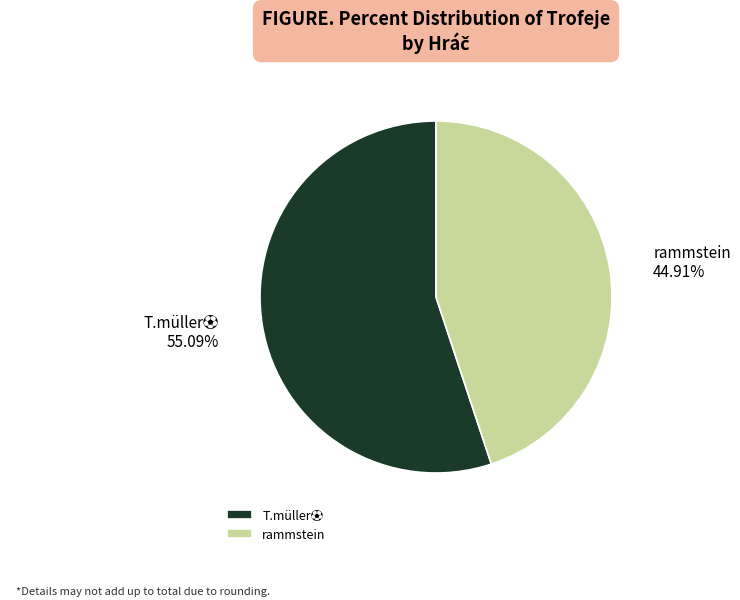

Does any single category account for the majority?

Yes